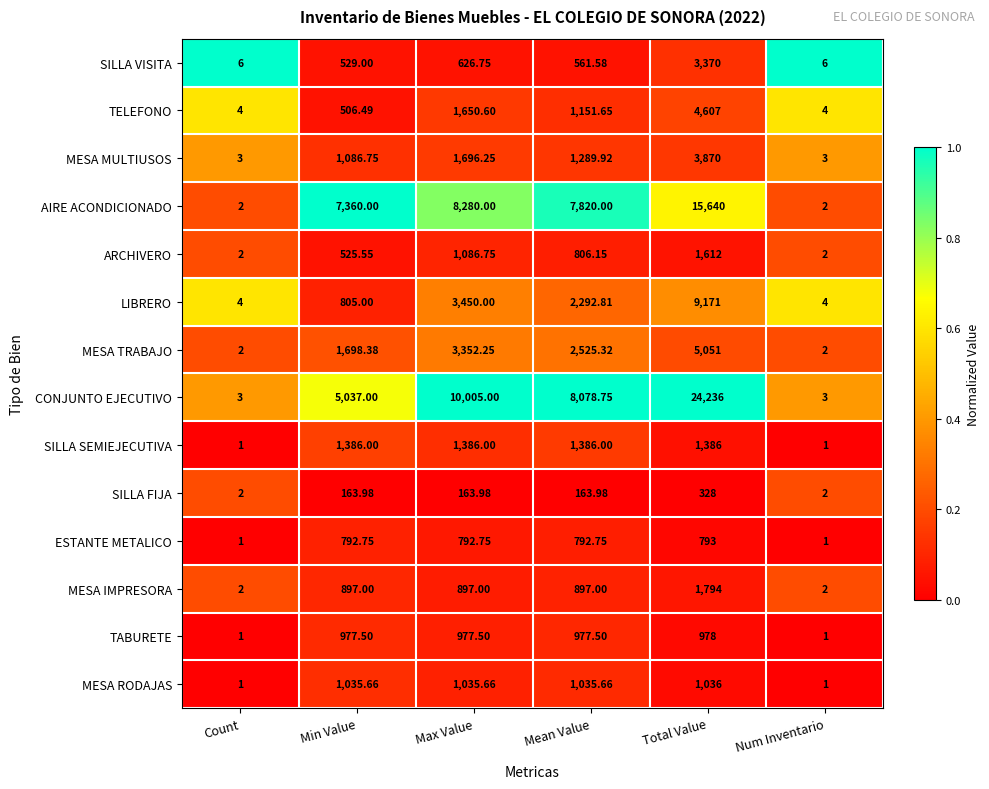

Where does the AIRE ACONDICIONADO series first go above 7820?

Max Value